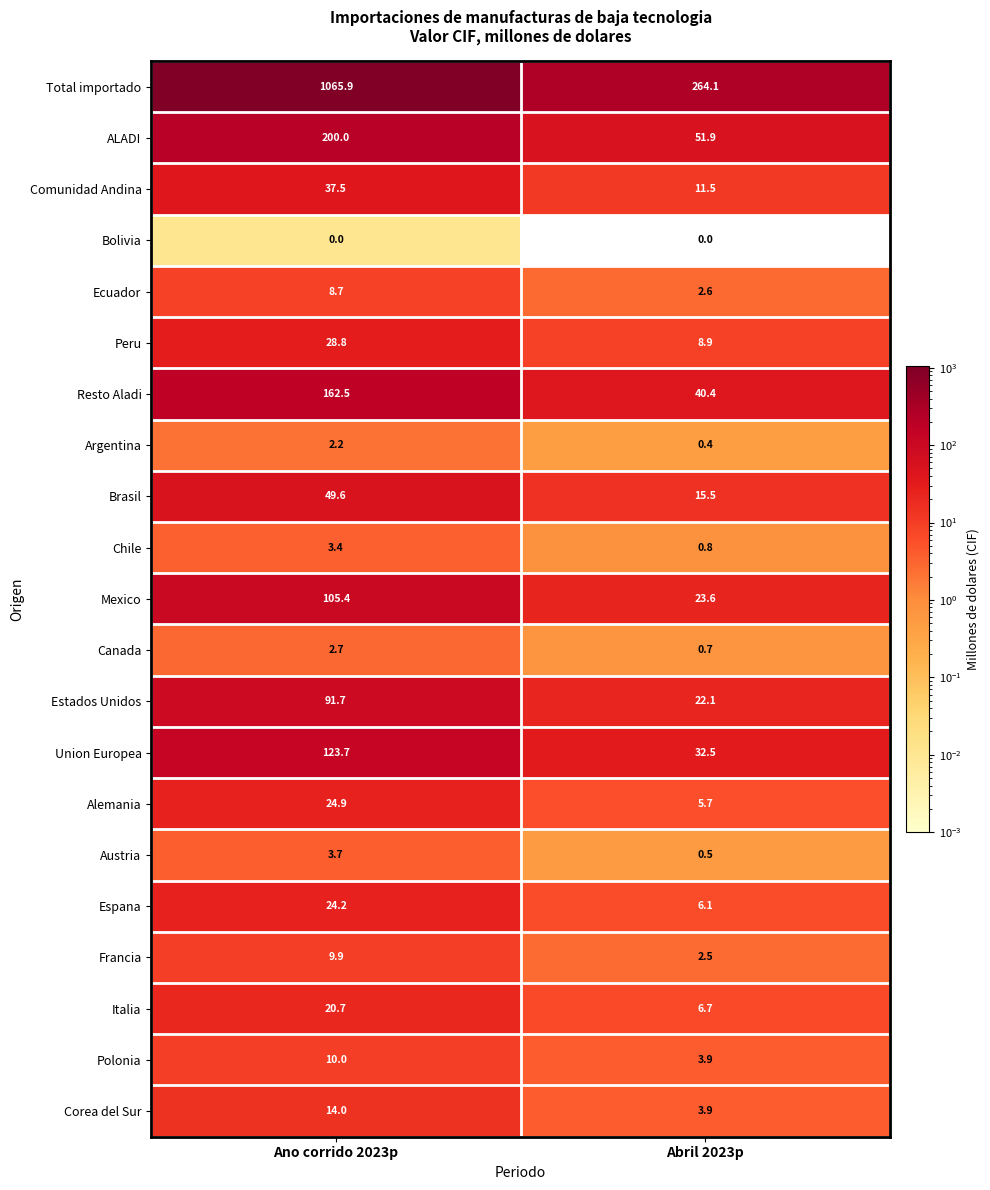

What is the total value across all series at Ano corrido 2023p?

1989.5